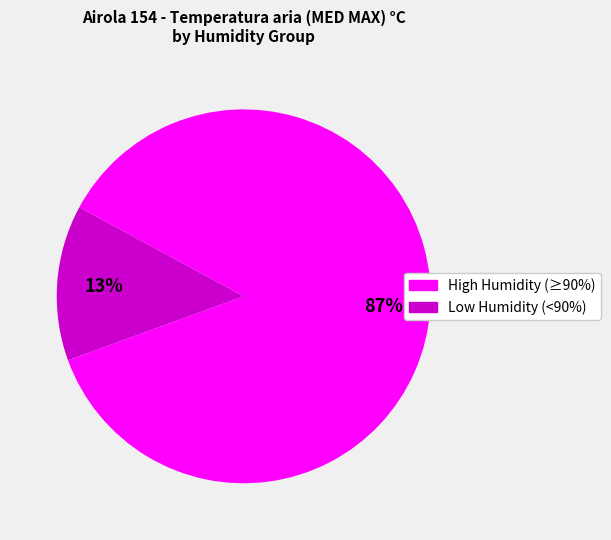

How many slices are in this pie chart?

2